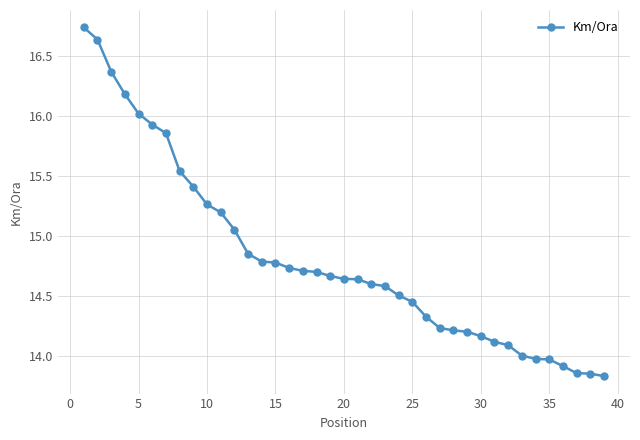

What is the difference between the maximum and second lowest values?

2.9